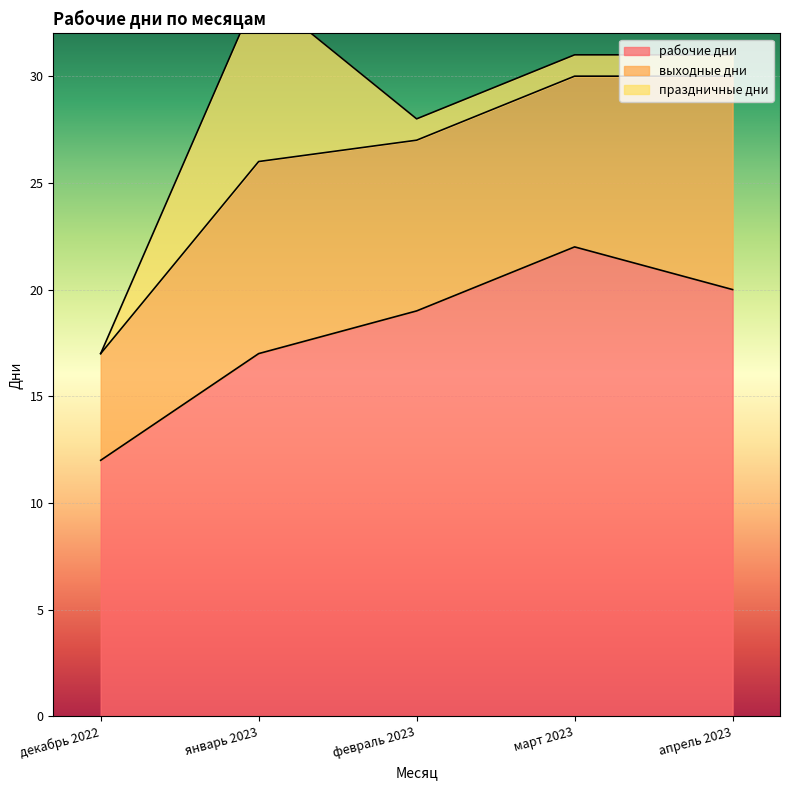

Reading left to right, list all the values displayed in this chart.

рабочие дни: декабрь 2022=12	январь 2023=17	февраль 2023=19	март 2023=22	апрель 2023=20
выходные дни: декабрь 2022=5	январь 2023=9	февраль 2023=8	март 2023=8	апрель 2023=10
праздничные дни: декабрь 2022=0	январь 2023=8	февраль 2023=1	март 2023=1	апрель 2023=1